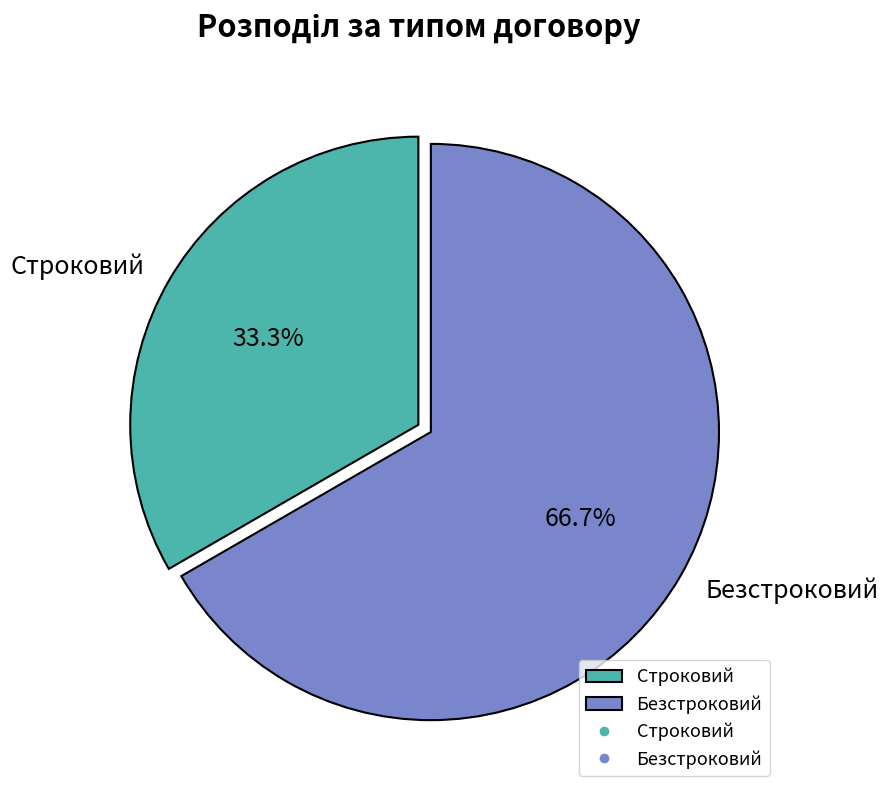

Rank the categories by value from highest to lowest.

Безстроковий, Строковий